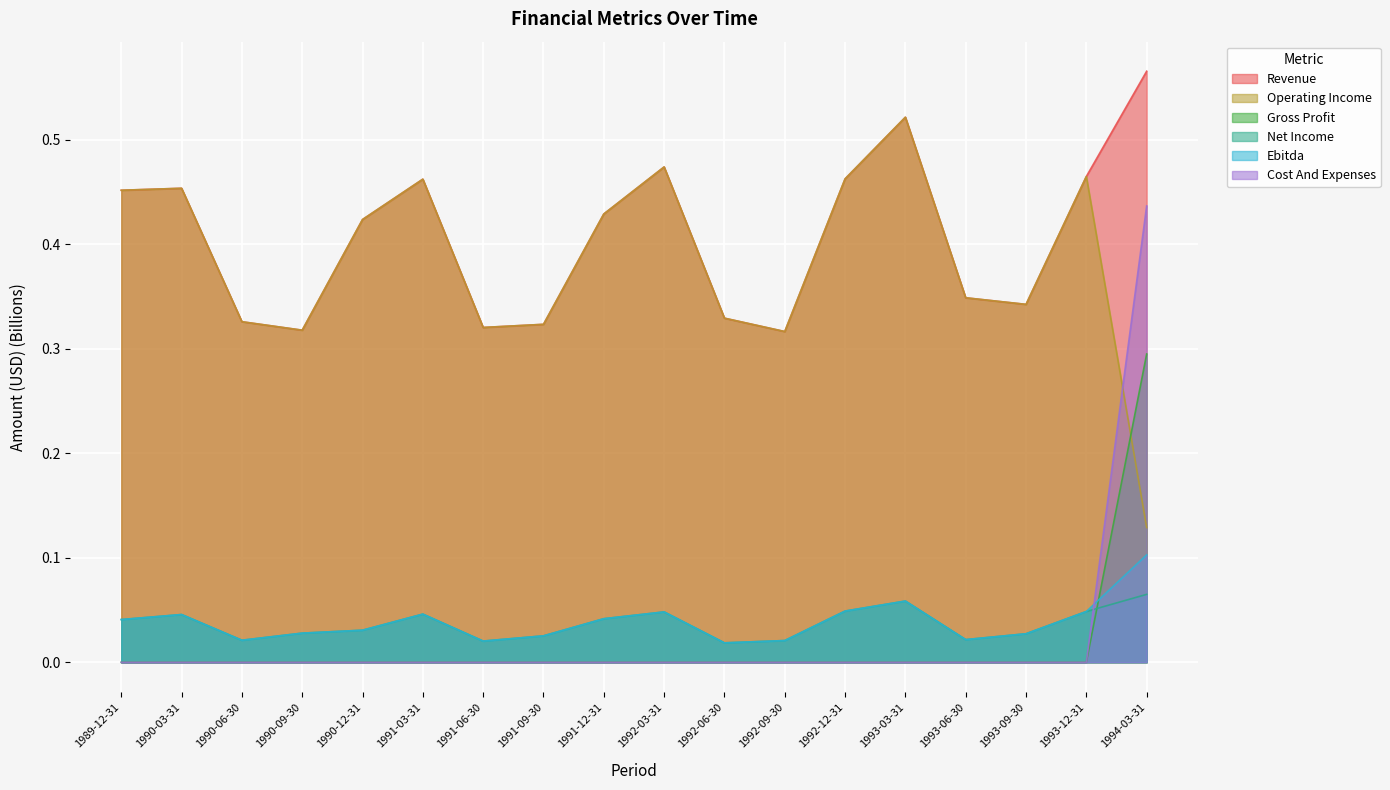

The Gross Profit series shows 0.0 at 1992-12-31. True or false?

True